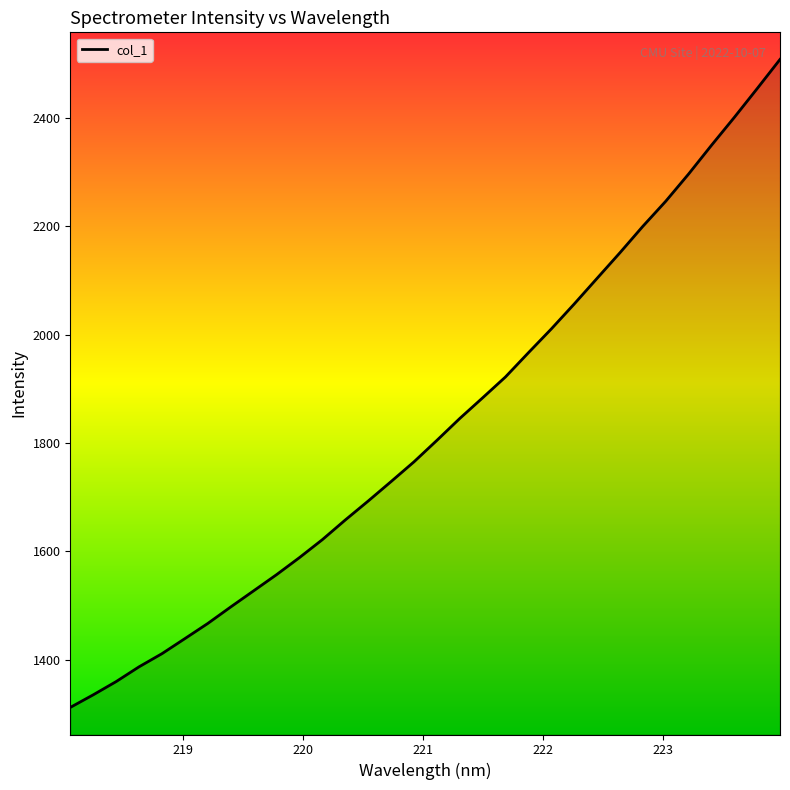

What is the difference between the maximum and minimum values?

1196.5